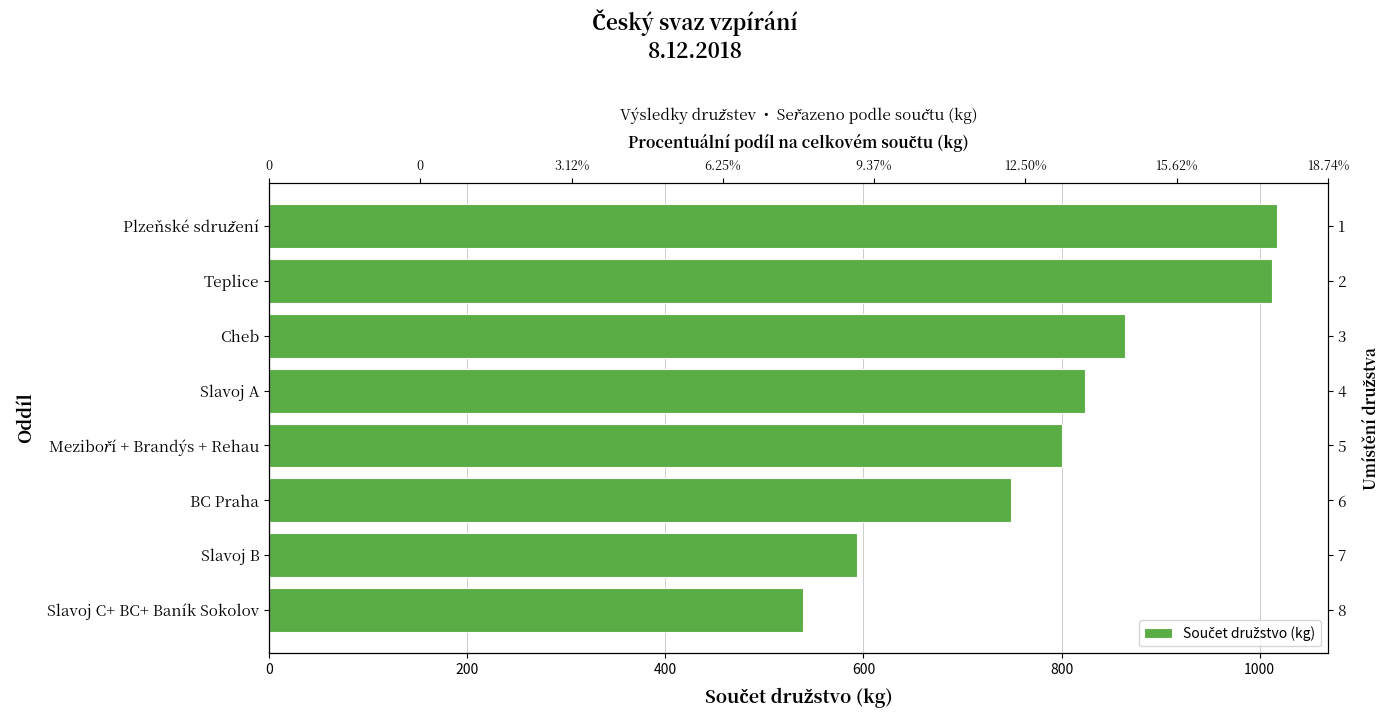

Reading right to left, transcribe all the data shown in this chart.

539	594	749	801	824	864	1013	1018